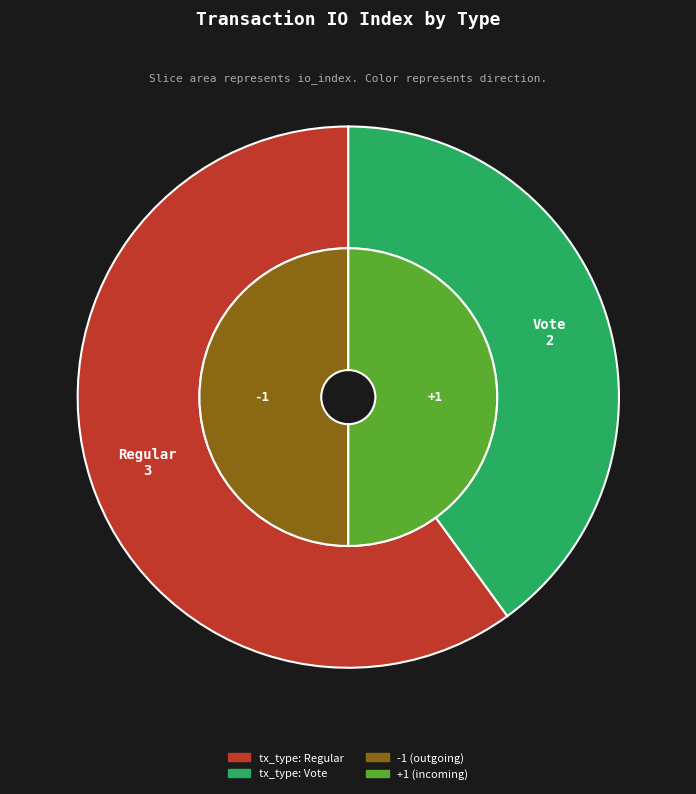

To the nearest percent, what is the average slice percentage?

50%